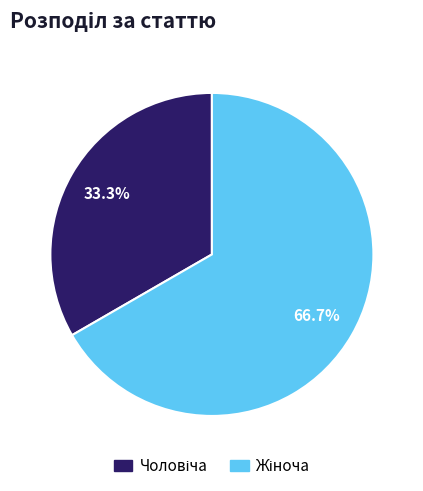

Is there any slice that represents more than half of the pie?

Yes